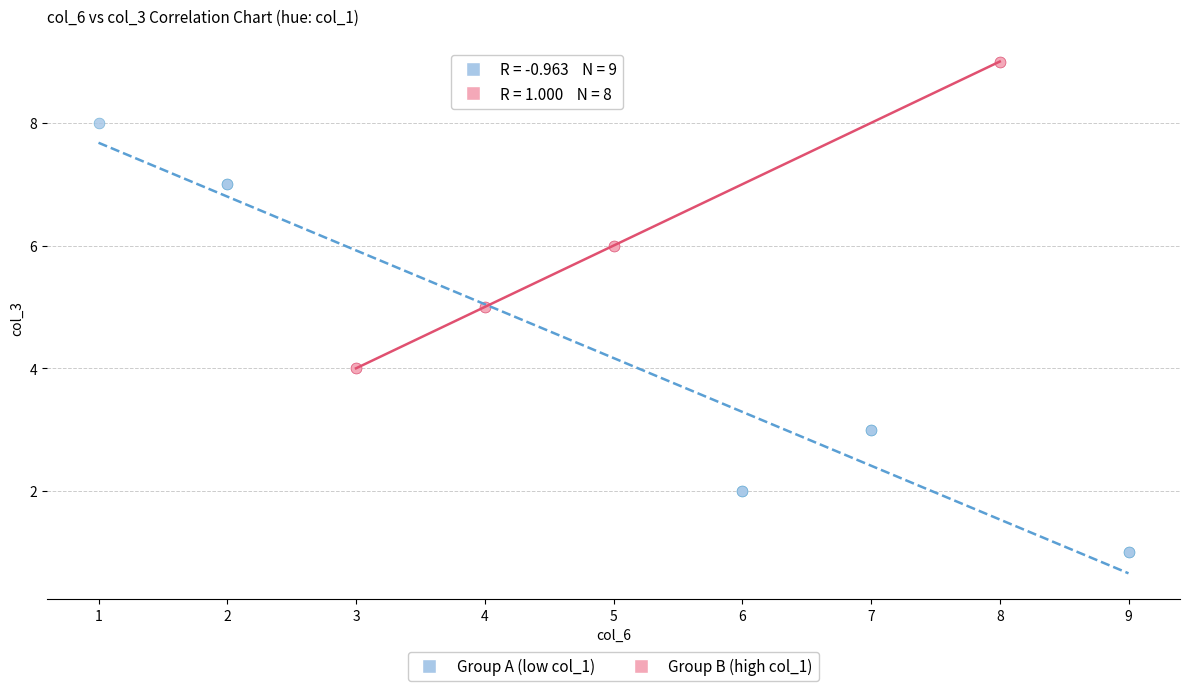

Which series reaches the maximum Y coordinate?

Group B (high col_1)